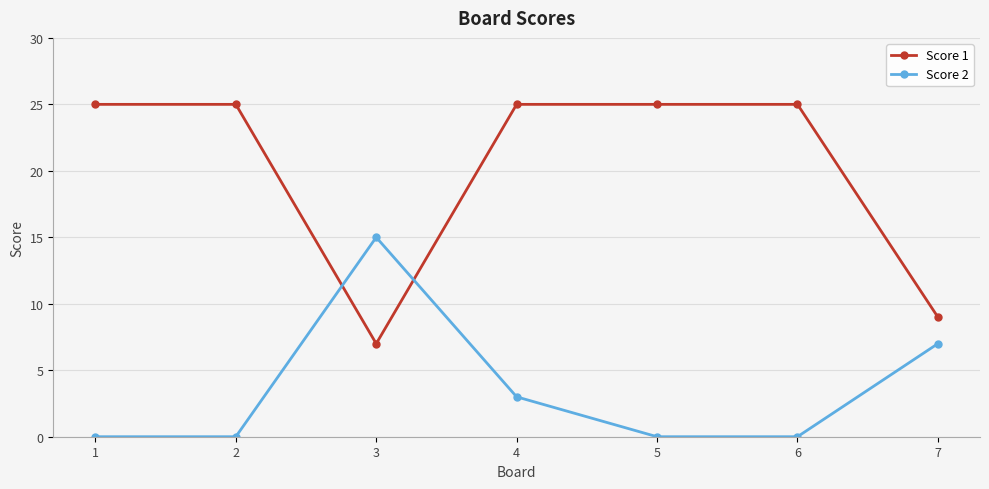

How many interior local peaks does the Score 2 series have?

1